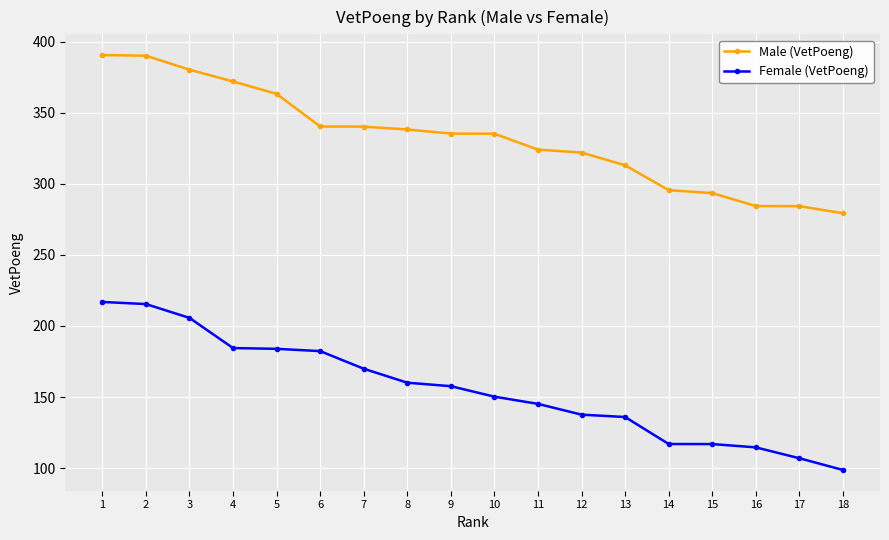

What is the spread (max minus min) of values at 3?

174.7